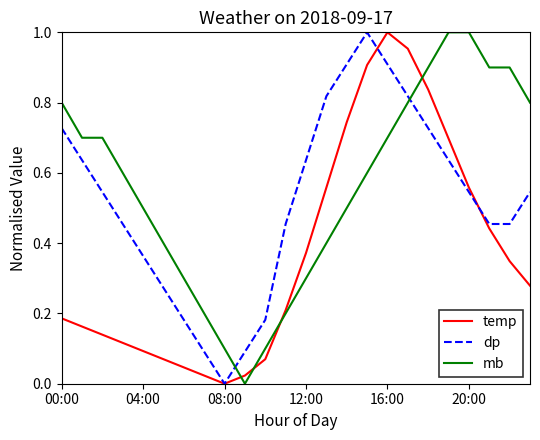

How many series are shown in this chart?

3